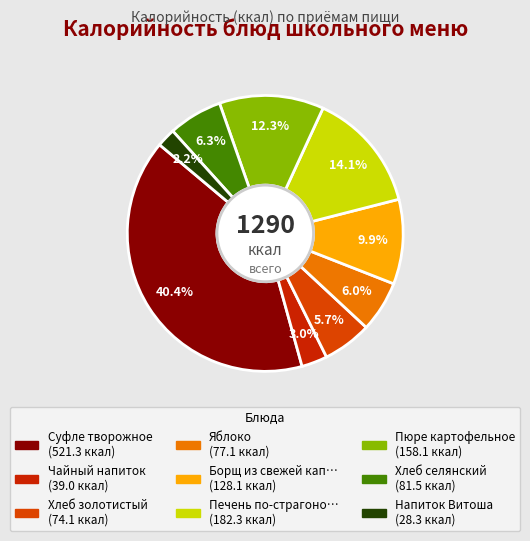

To the nearest percent, what is the average slice percentage?

11%